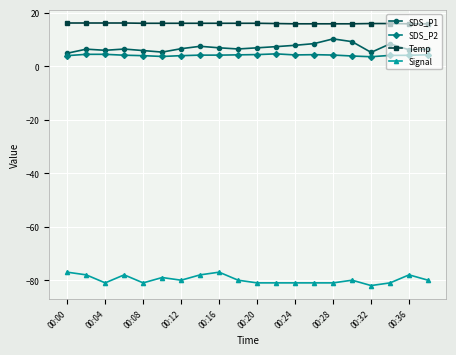

True or false: SDS_P1 has more than 0 interior local peaks.

True